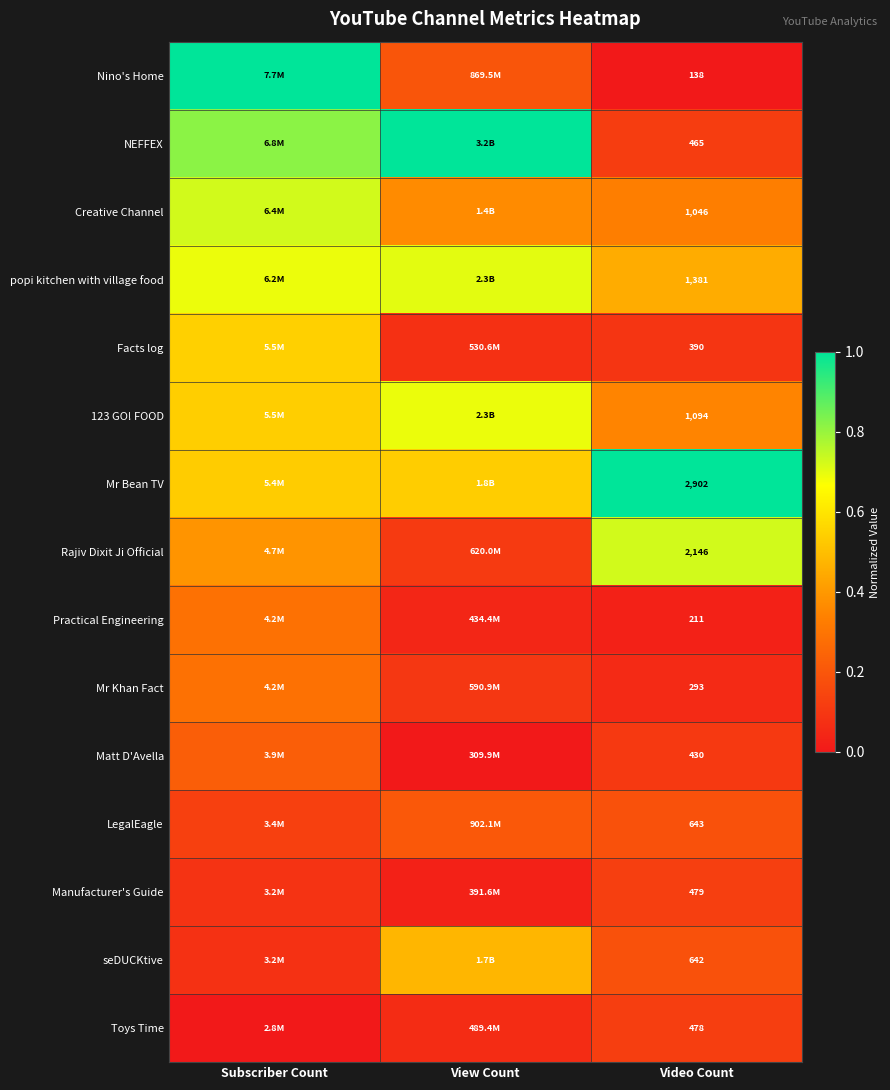

Is the value of Mr Bean TV at Video Count greater than the value of Practical Engineering at Video Count?

Yes